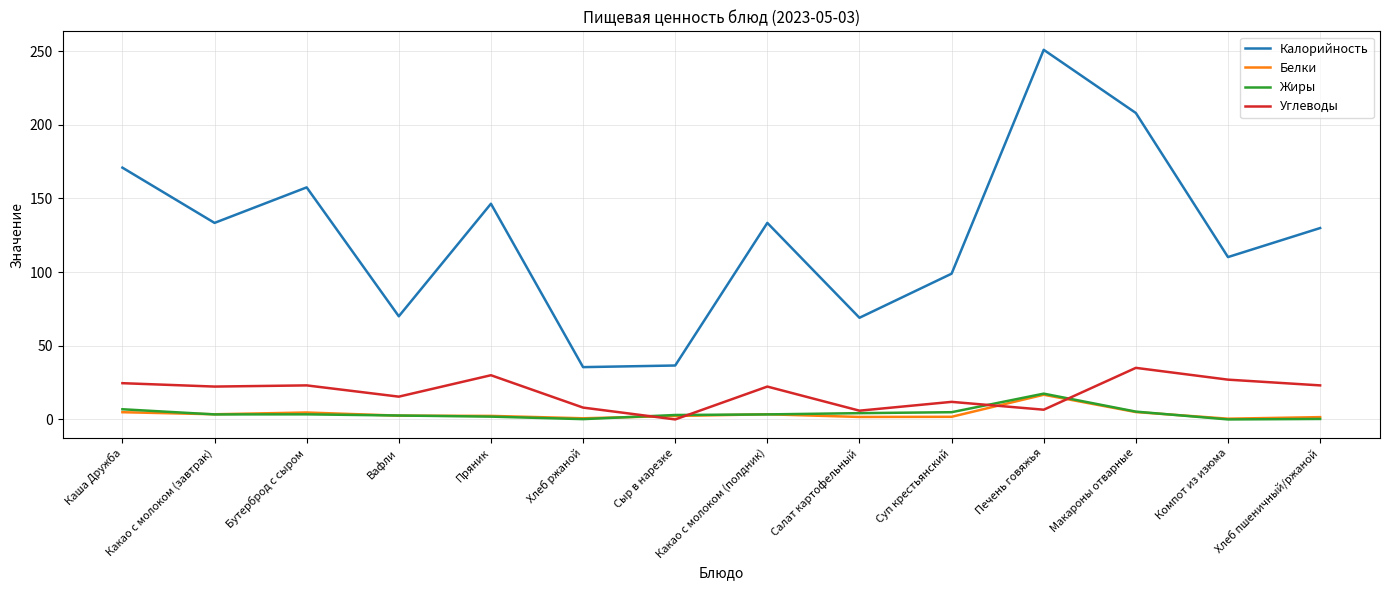

What is the sum of the Белки values at Хлеб пшеничный/ржаной and Каша Дружба?

6.5